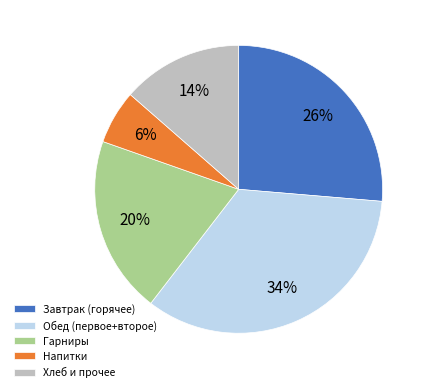

To the nearest percent, what portion does Напитки represent?

6%